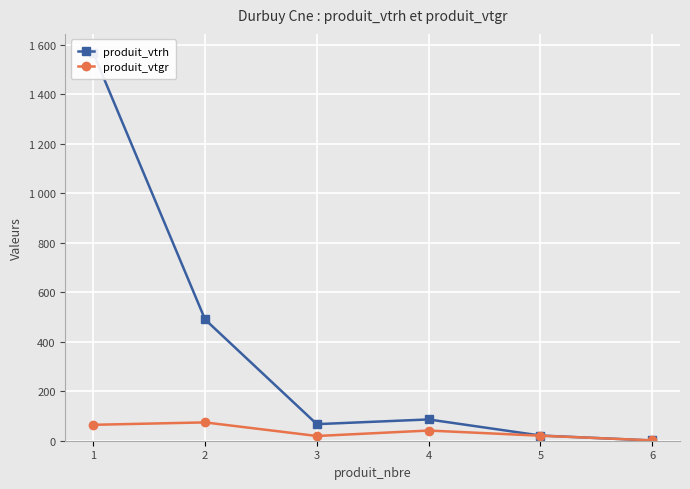

How many lines are shown in the chart?

2